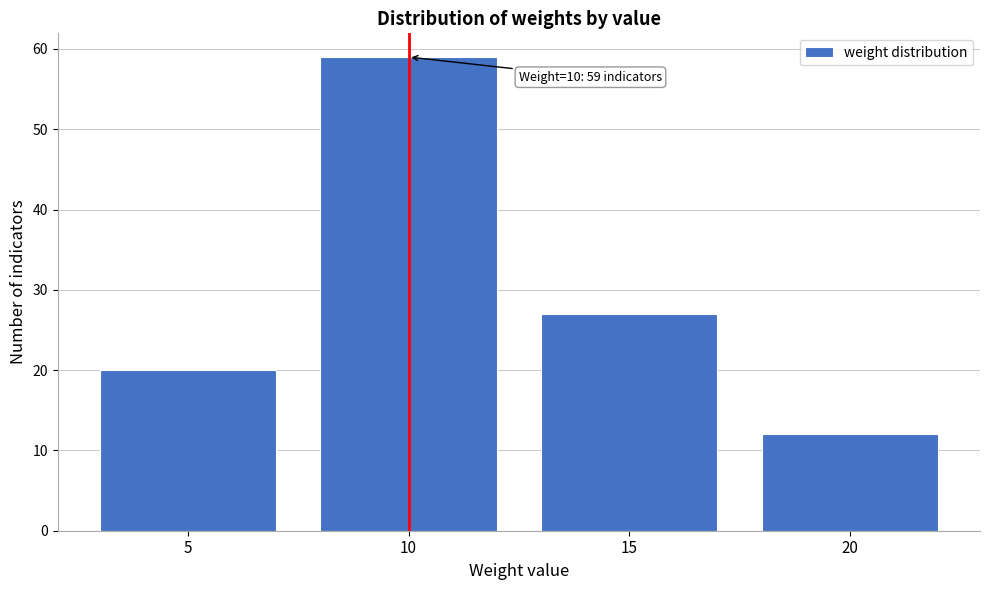

Reading left to right, what are all the values shown in this chart?

5=20	10=59	15=27	20=12